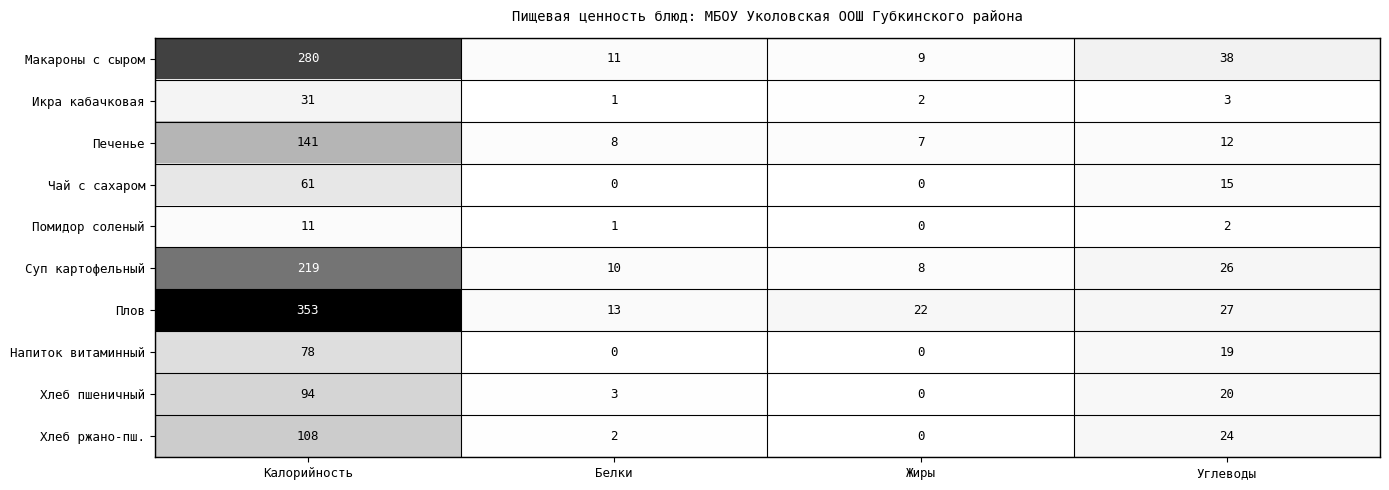

At which category does the chart reach its peak across all series?

Калорийность